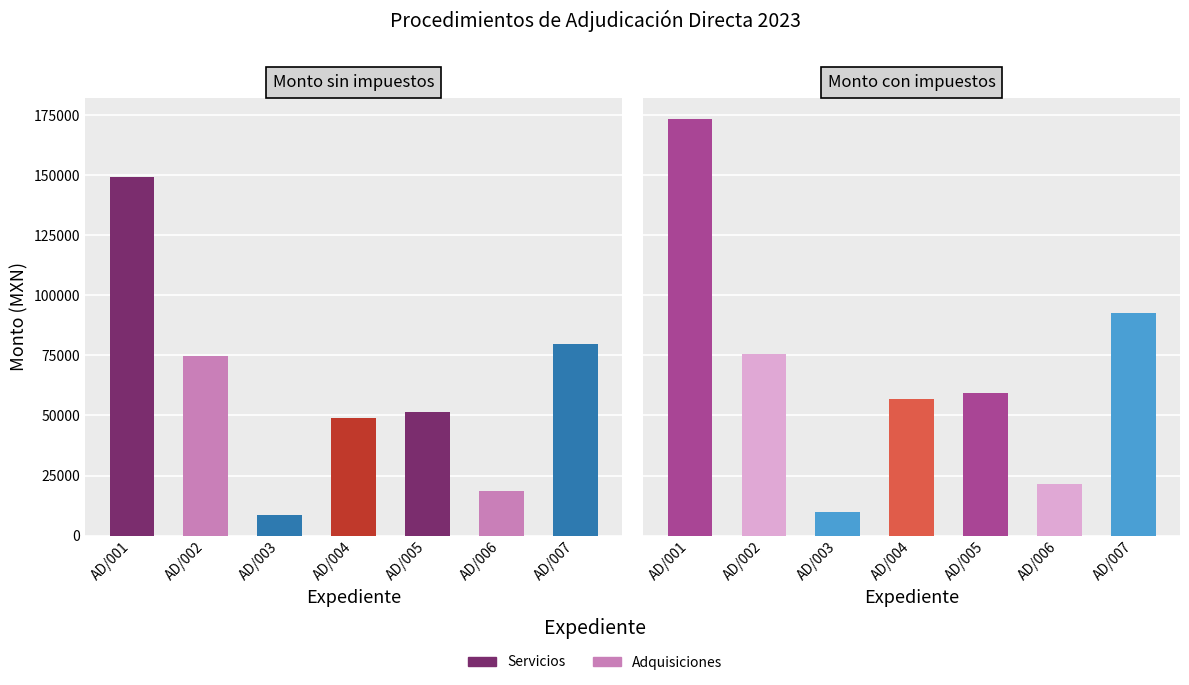

Are the bars horizontal?

No